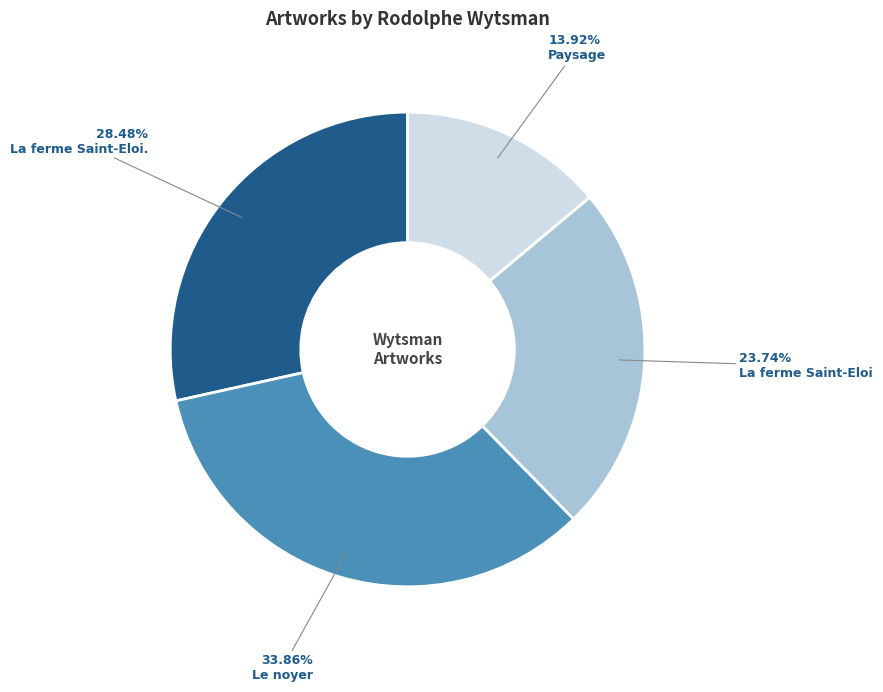

Is Paysage the majority of the pie?

No